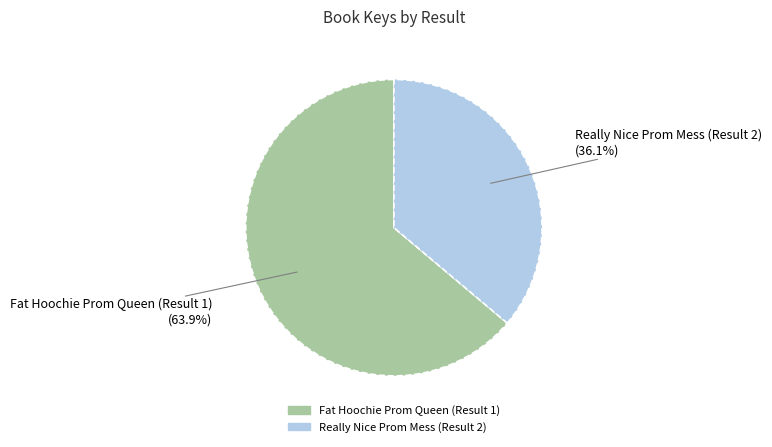

Which category has the smallest portion of the pie?

Really Nice Prom Mess (Result 2)